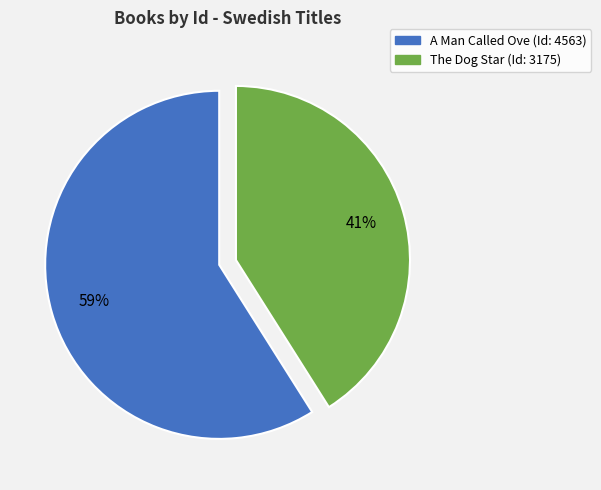

Is the sum of A Man Called Ove and The Dog Star greater than half?

Yes